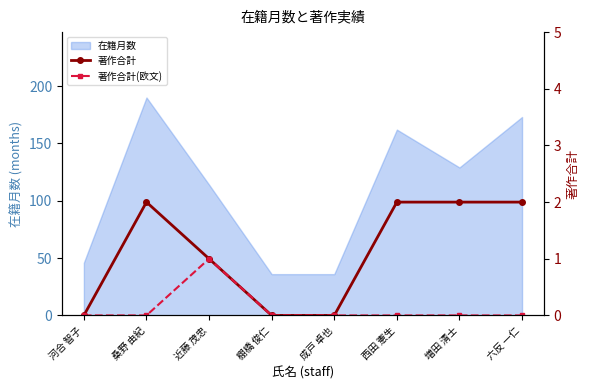

Reading left to right, list all the values displayed in this chart.

著作合計: 0	2	1	0	0	2	2	2
著作合計(欧文): 0	0	1	0	0	0	0	0